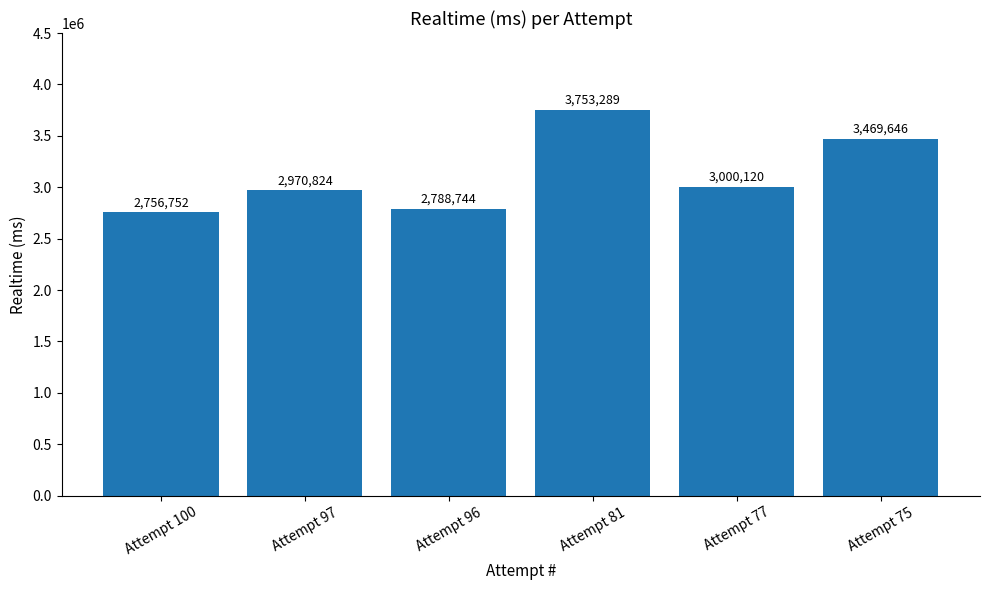

How many data points are less than 3000120?

3